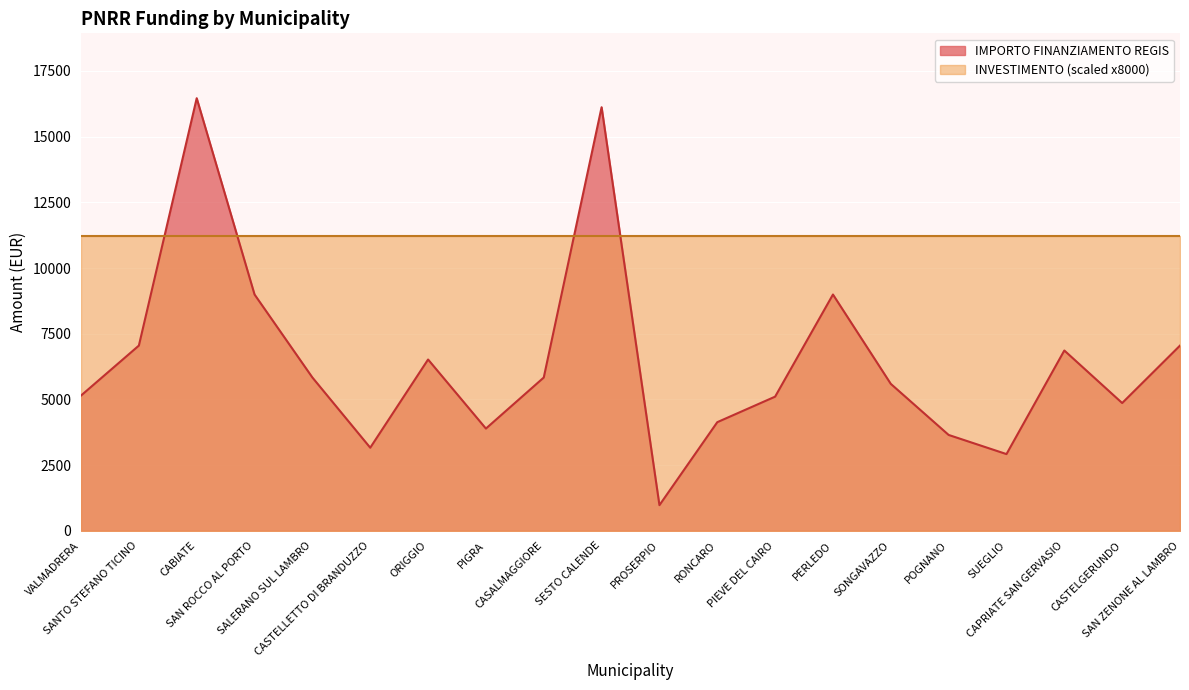

At which category does the chart reach its minimum across all series?

PROSERPIO